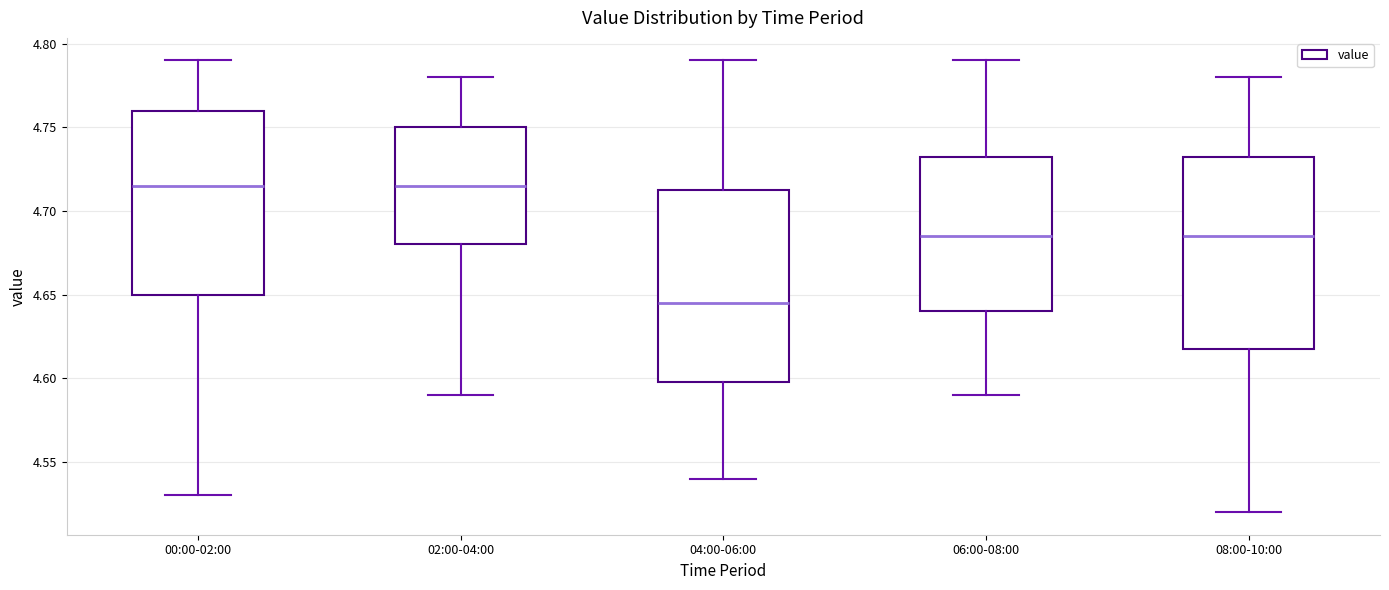

Which box's median line is the lowest?

04:00-06:00